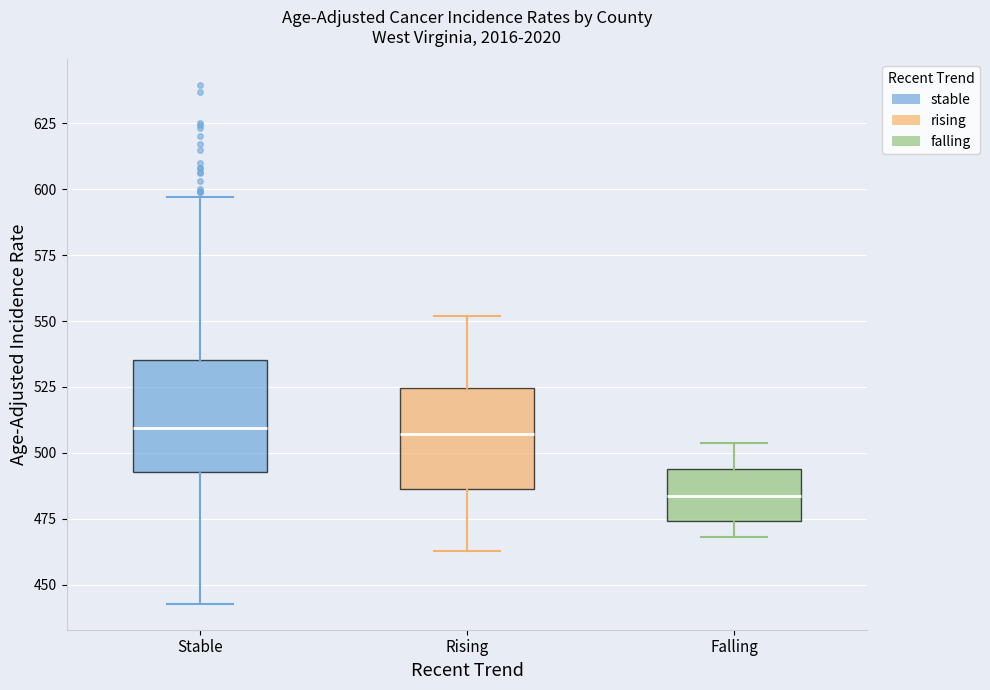

Reading left to right, transcribe this box plot: for each box, give where its median line is, the range the box spans, and where its two whiskers end, as read against the y-axis. The values are not printed on the chart, so give them approximately, as read against the axis.

Stable: median 510, box 495 to 535, whiskers 445 to 595
Rising: median 505, box 485 to 525, whiskers 465 to 550
Falling: median 485, box 475 to 495, whiskers 470 to 505